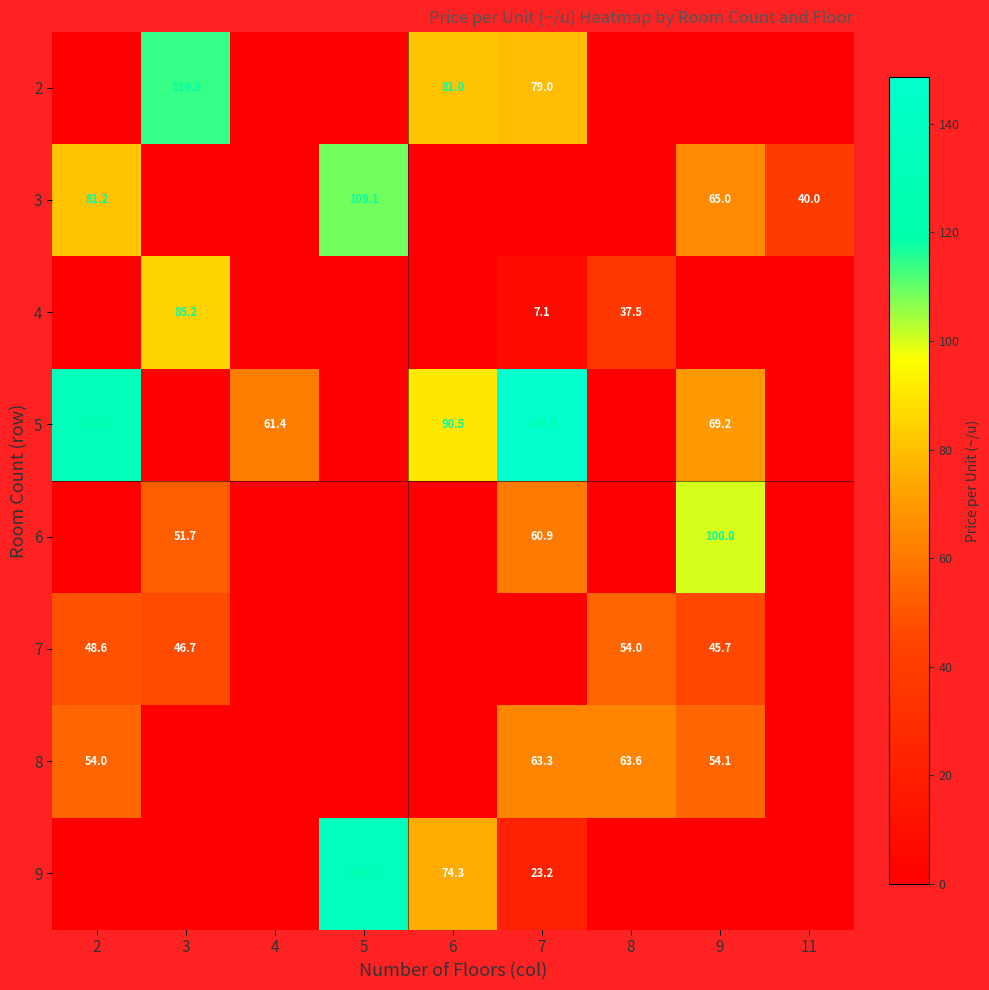

True or false: 8 has a value of 107.6 at 8.

False